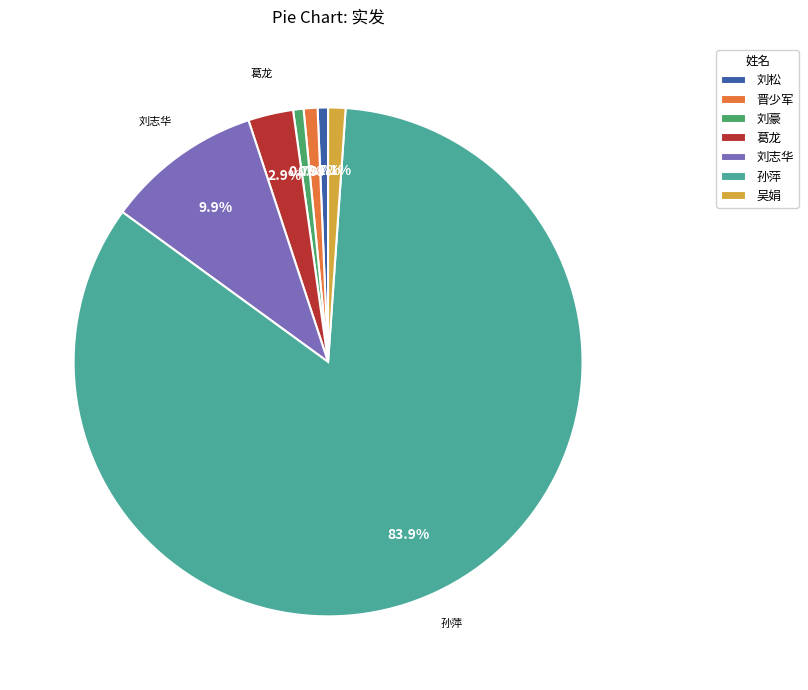

Which slice is the largest?

孙萍